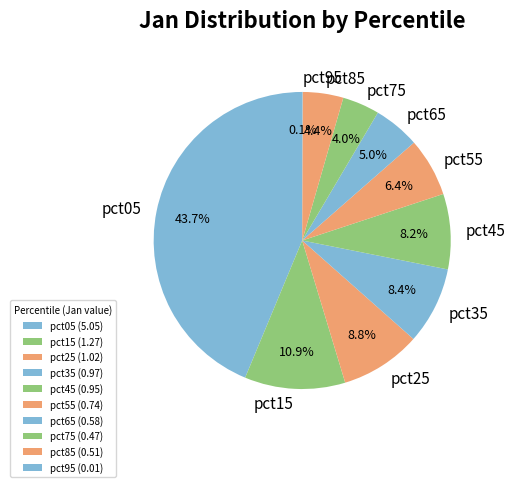

Does any single category account for the majority?

No